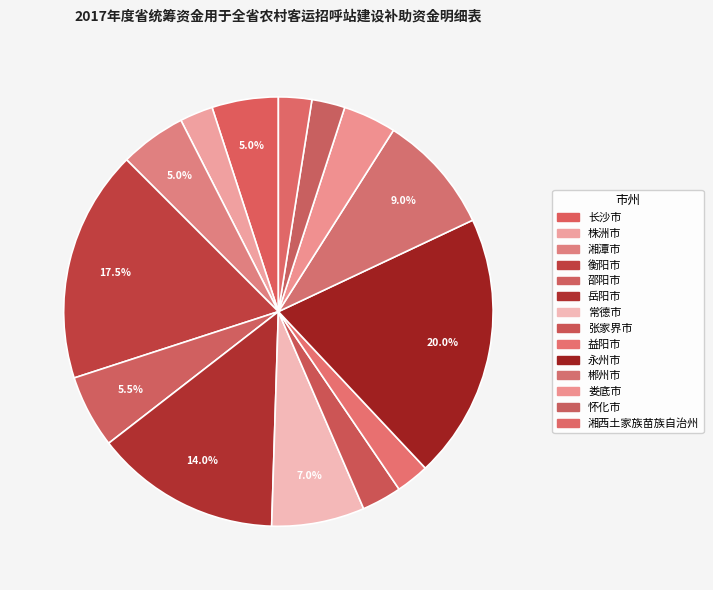

What is the smallest slice in the pie chart?

株洲市